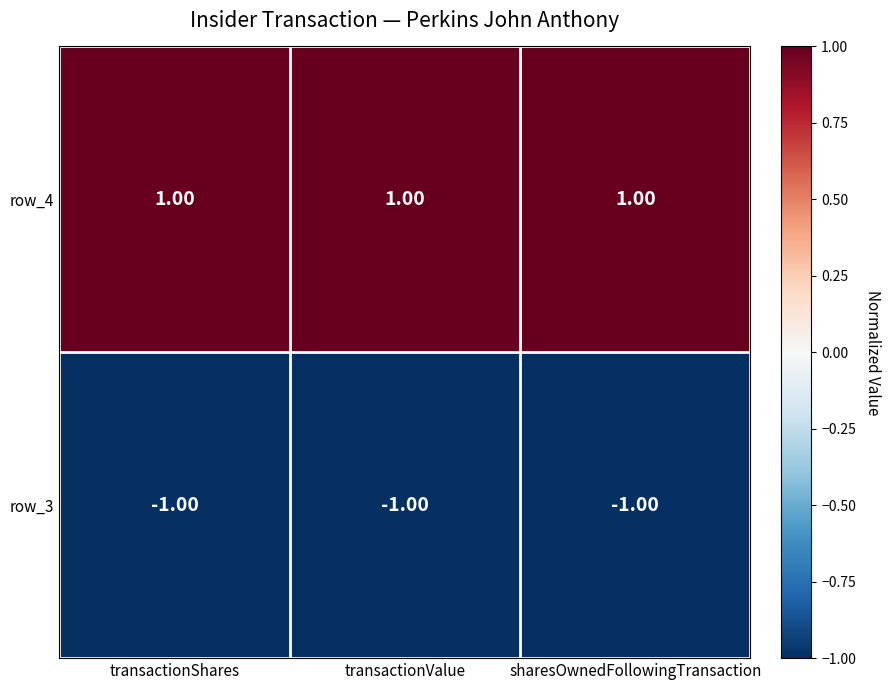

What is the sum of all row_3 values?

-3